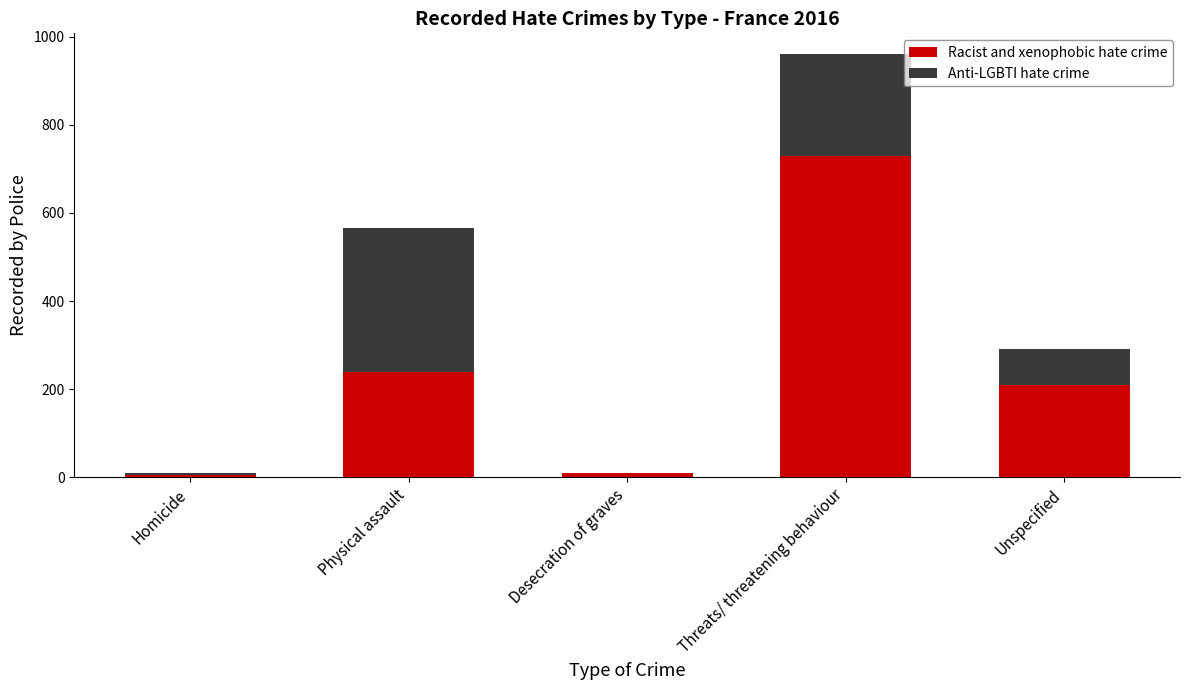

Is it true that Racist and xenophobic hate crime equals 240 at Physical assault?

True